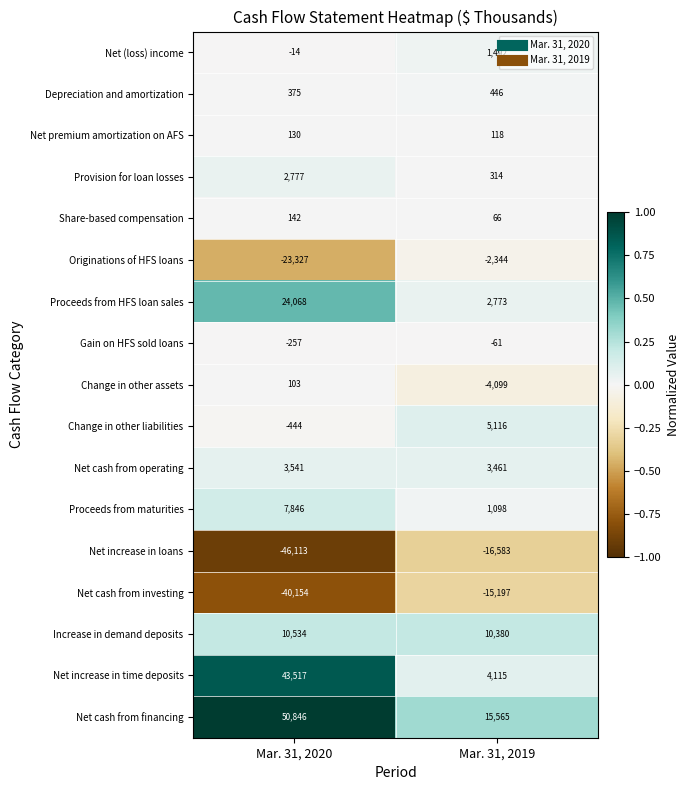

Count the number of categories in the chart.

2